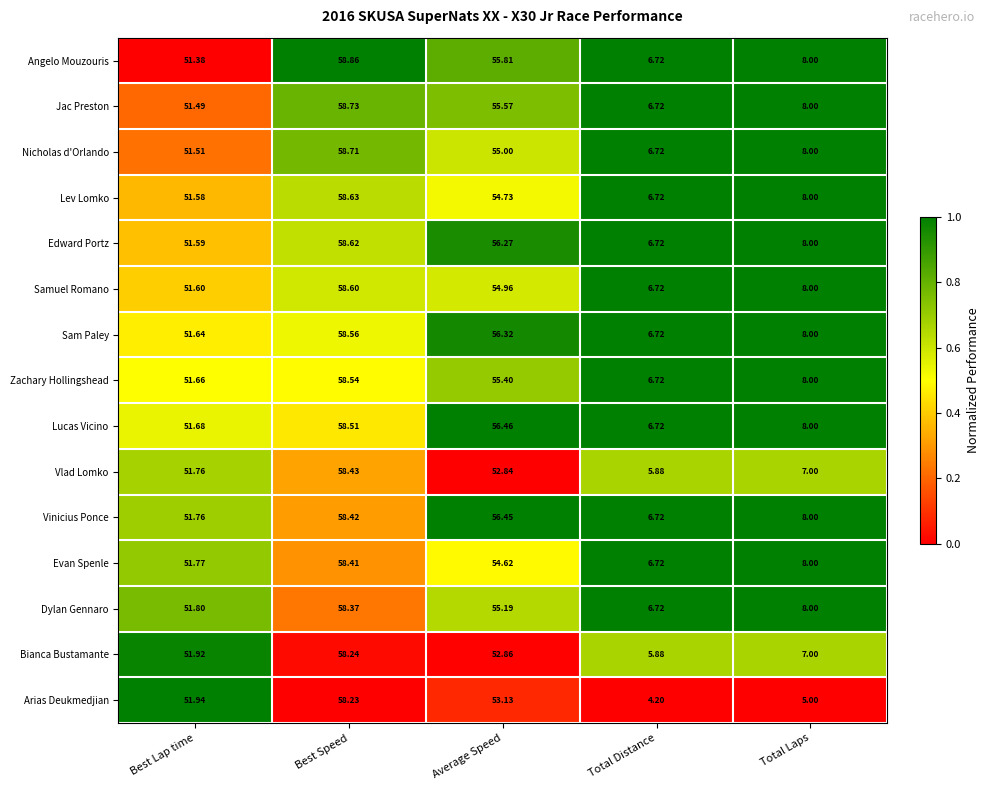

At Average Speed, list the series in order from smallest to largest.

Vlad Lomko, Bianca Bustamante, Arias Deukmedjian, Evan Spenle, Lev Lomko, Samuel Romano, Nicholas d'Orlando, Dylan Gennaro, Zachary Hollingshead, Jac Preston, Angelo Mouzouris, Edward Portz, Sam Paley, Vinicius Ponce, Lucas Vicino